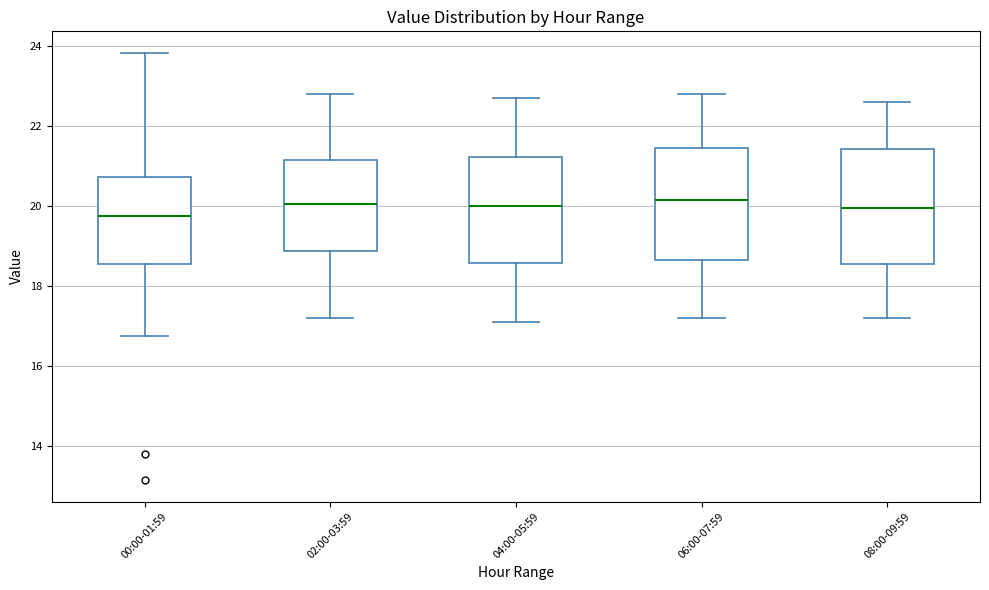

Reading left to right, read every box against the y-axis: the position of its median line, the range the box covers, and the ends of its whiskers. The values are not printed on the chart, so give them approximately, as read against the axis.

00:00-01:59: median 19.8, box 18.6 to 20.8, whiskers 16.8 to 23.8
02:00-03:59: median 20.0, box 18.8 to 21.2, whiskers 17.2 to 22.8
04:00-05:59: median 20.0, box 18.6 to 21.2, whiskers 17.2 to 22.8
06:00-07:59: median 20.2, box 18.6 to 21.4, whiskers 17.2 to 22.8
08:00-09:59: median 20.0, box 18.6 to 21.4, whiskers 17.2 to 22.6